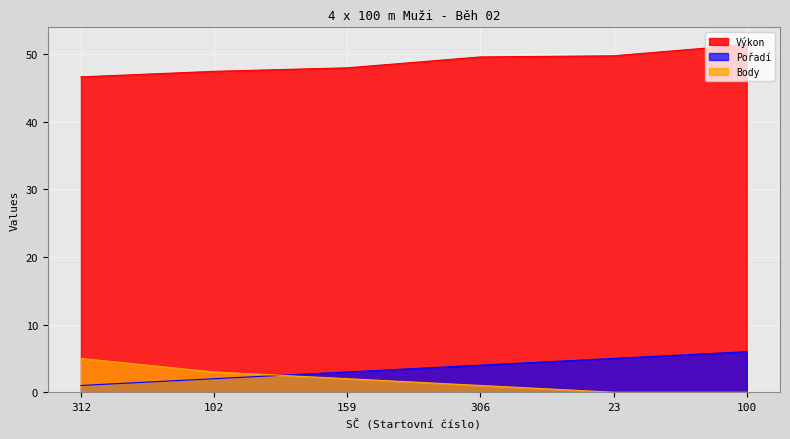

What position from the left is 23?

5